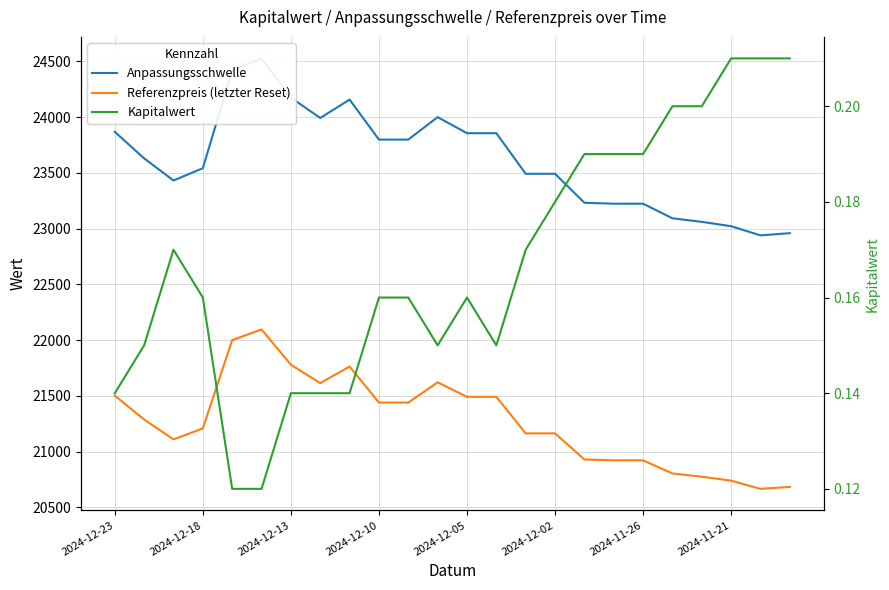

What is the difference between the maximum and minimum values in the Kapitalwert series?

0.1